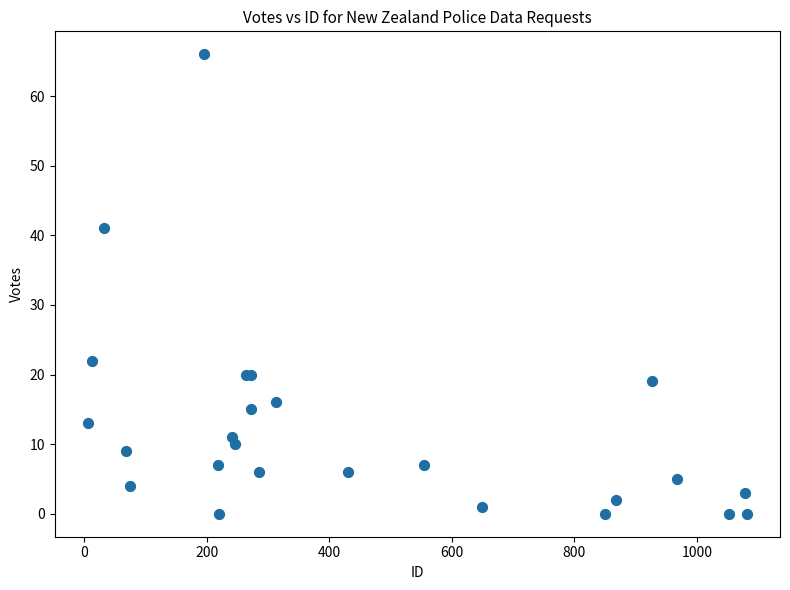

What Y value in the scatter plot is closest to 33?

41